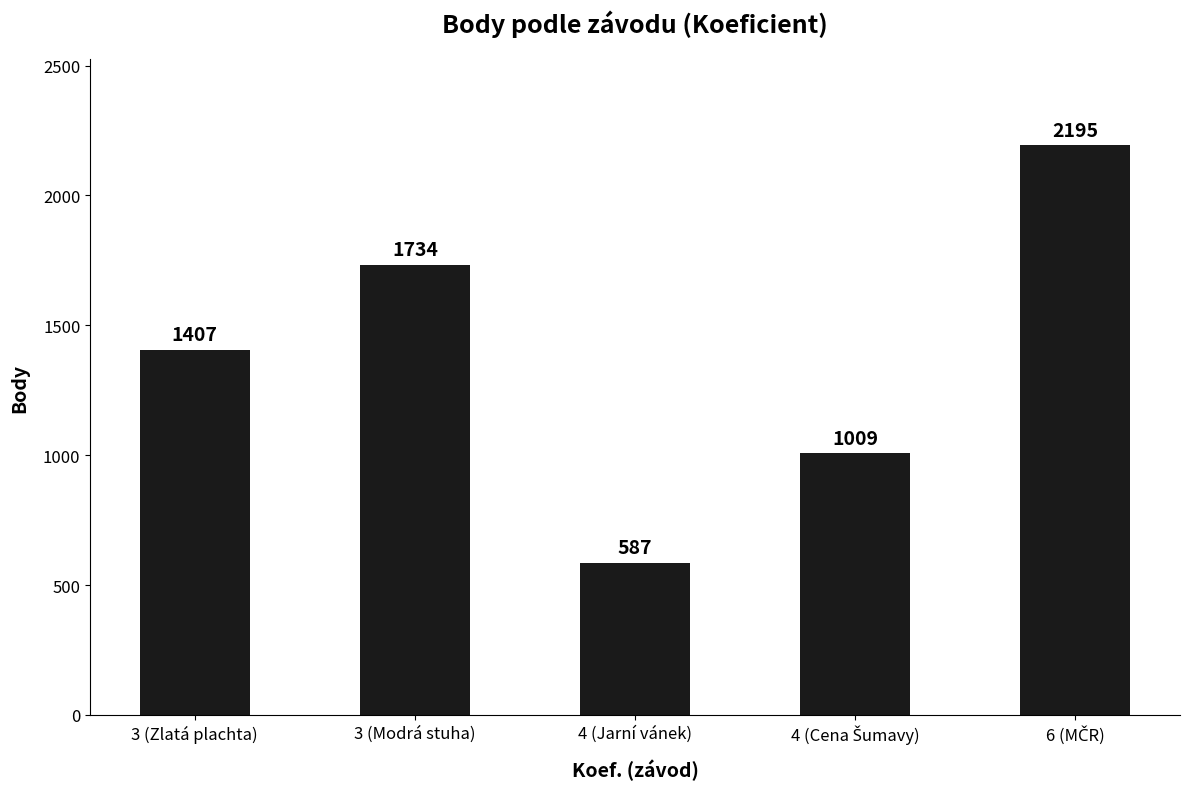

What is the change in value from 3 (Zlatá plachta) to 3 (Modrá stuha)?

+327